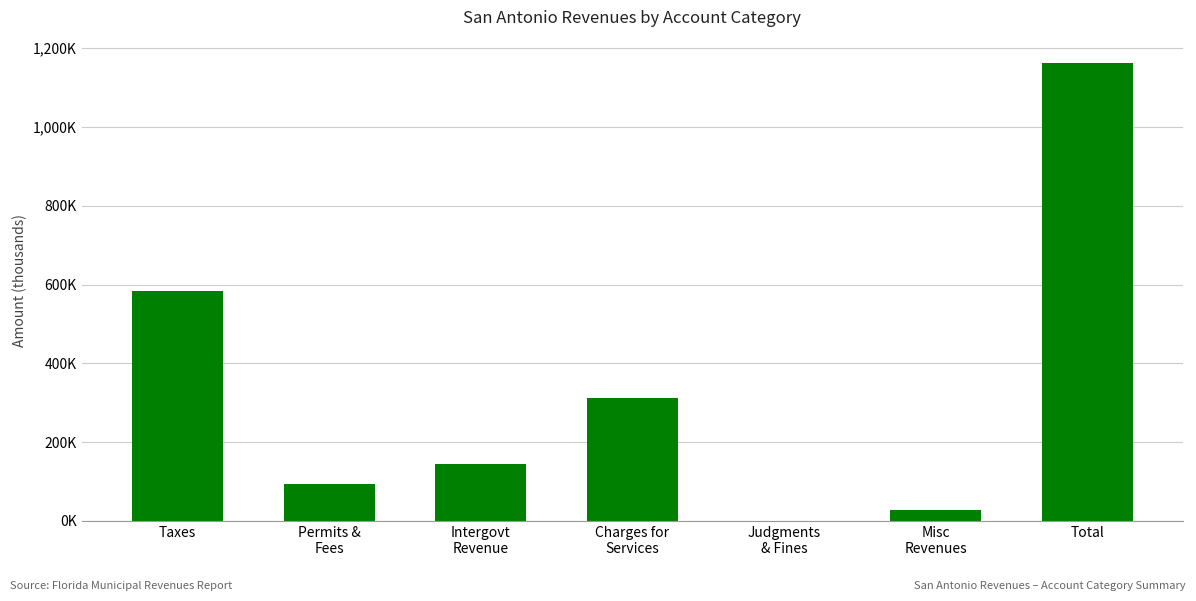

Rank the categories by value from highest to lowest.

Total, Taxes, Charges for
Services, Intergovt
Revenue, Permits &
Fees, Misc
Revenues, Judgments
& Fines